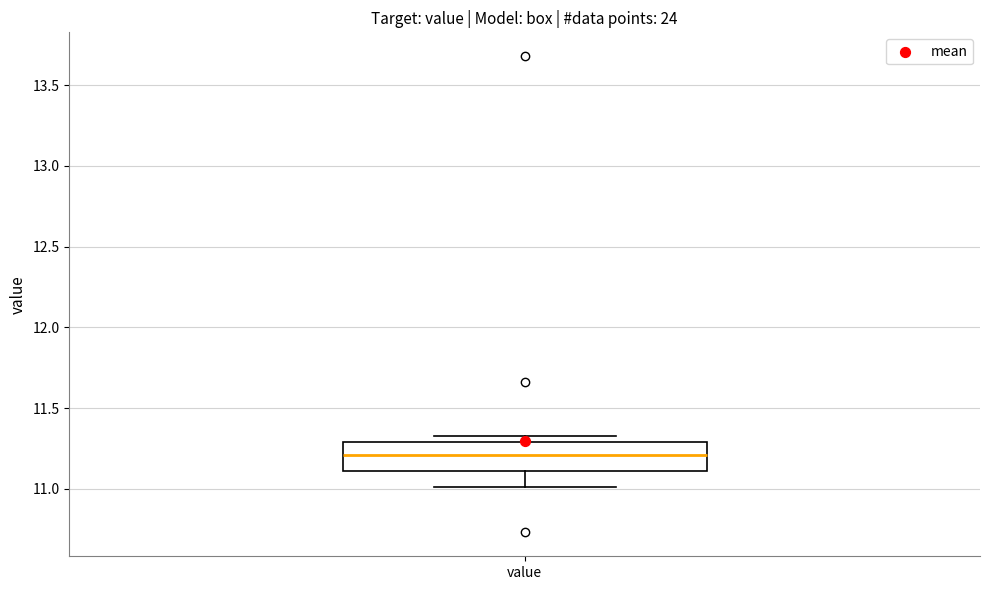

Transcribe this box plot: give where the median line is, the range the box spans, and where the two whiskers end, as read against the y-axis. The values are not printed on the chart, so give them approximately, as read against the axis.

median 11.20, box 11.10 to 11.30, whiskers 11.00 to 11.35